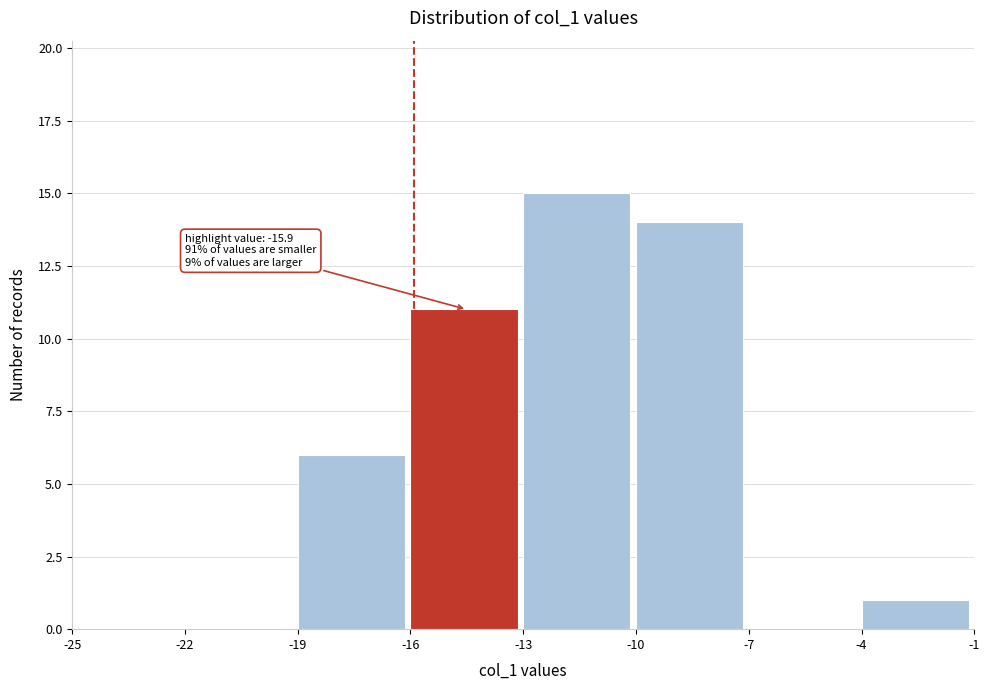

Over which range of the x-axis is the bar tallest?

-13 to -10